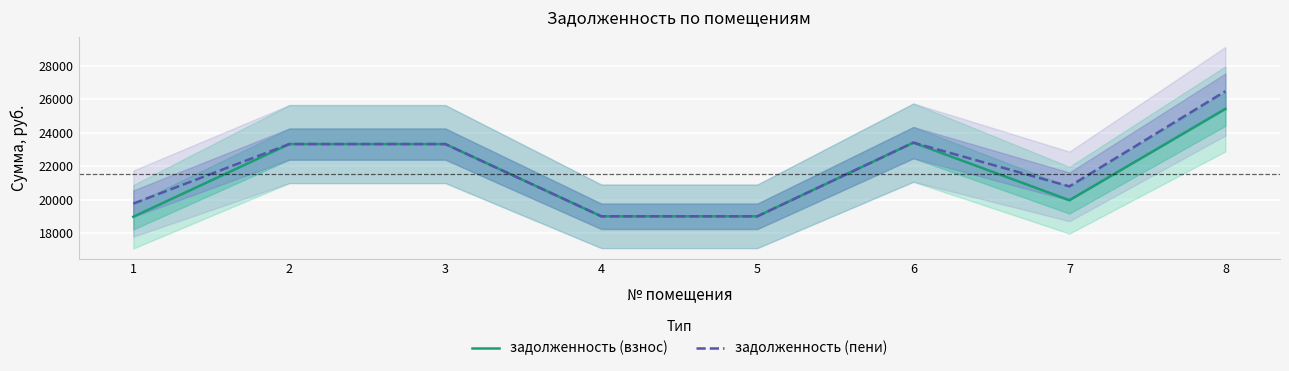

Reading right to left, transcribe all the data shown in this chart.

задолженность (взнос): 25427.5	19965.4	23407.8	19002.7	19002.7	23321.5	23321.5	18976.4
задолженность (пени): 26480.5	20792.2	23407.8	19002.7	19002.7	23321.5	23321.5	19762.3